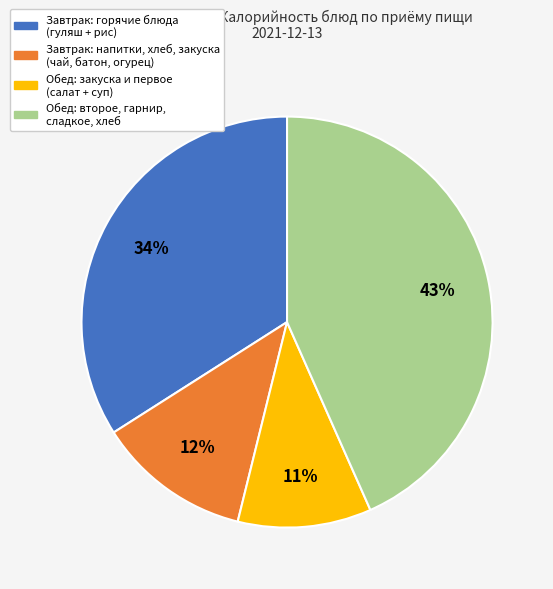

Is there any slice that represents more than half of the pie?

No